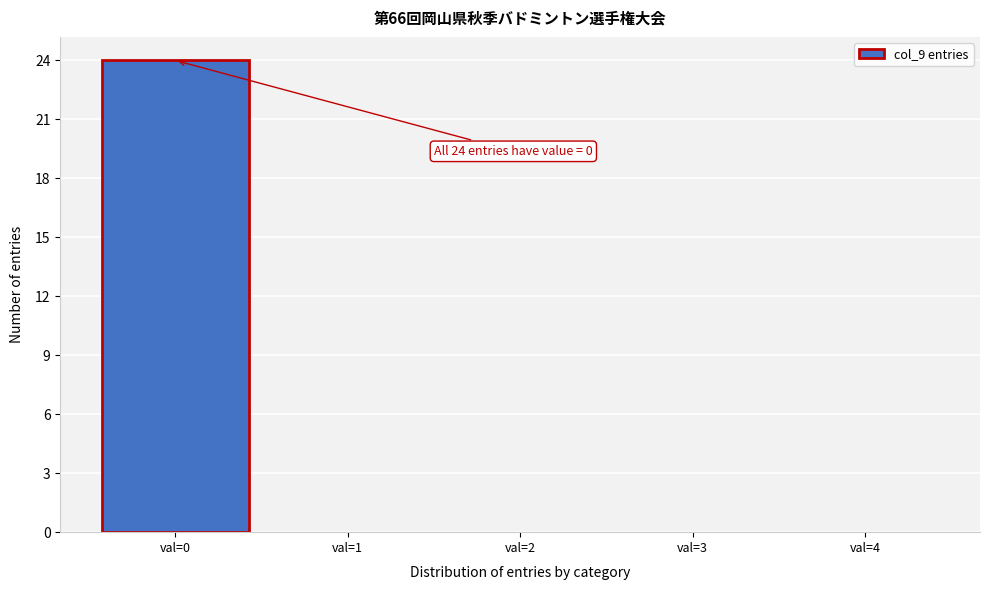

Over which range of the x-axis is the bar tallest?

-0.5 to 0.5